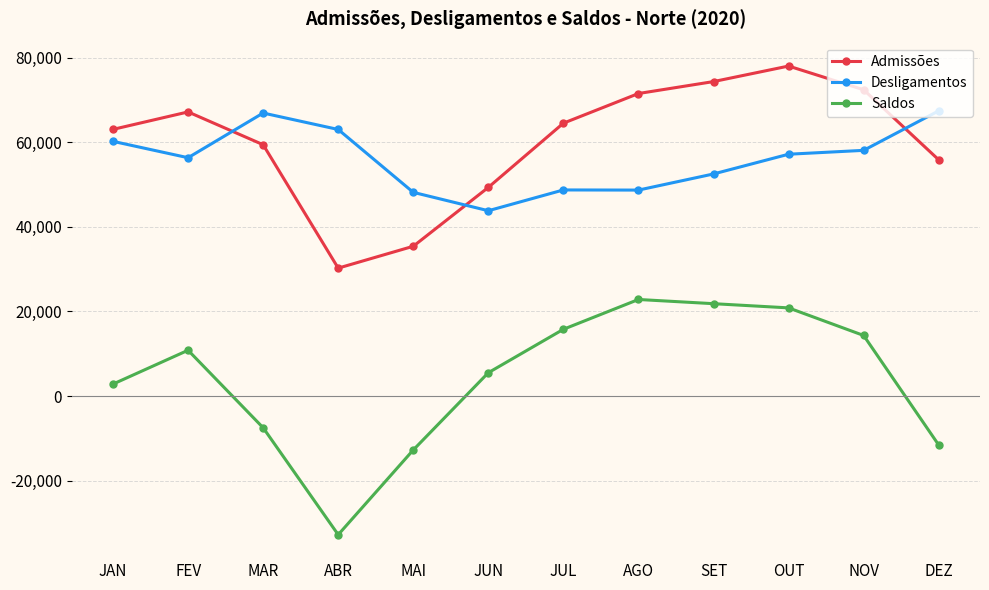

Which series has the largest range (max minus min)?

Saldos